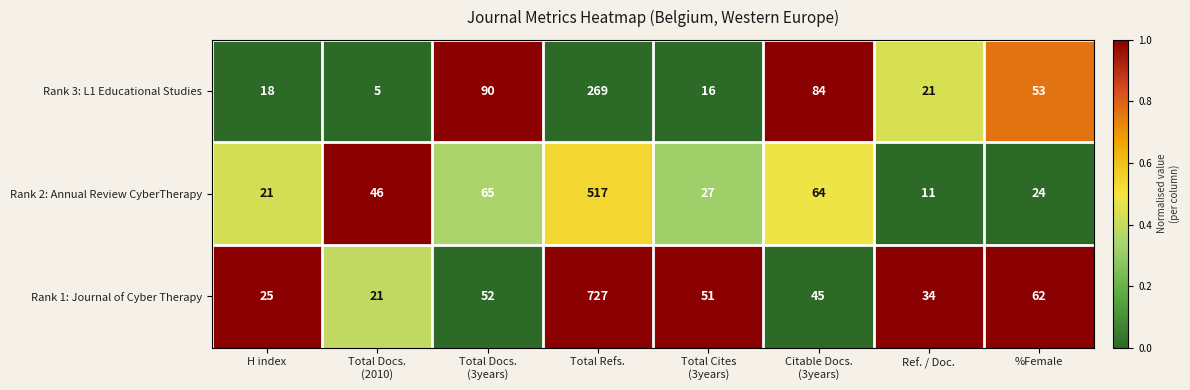

Which series has the widest spread of values?

Rank 1: Journal of Cyber Therapy